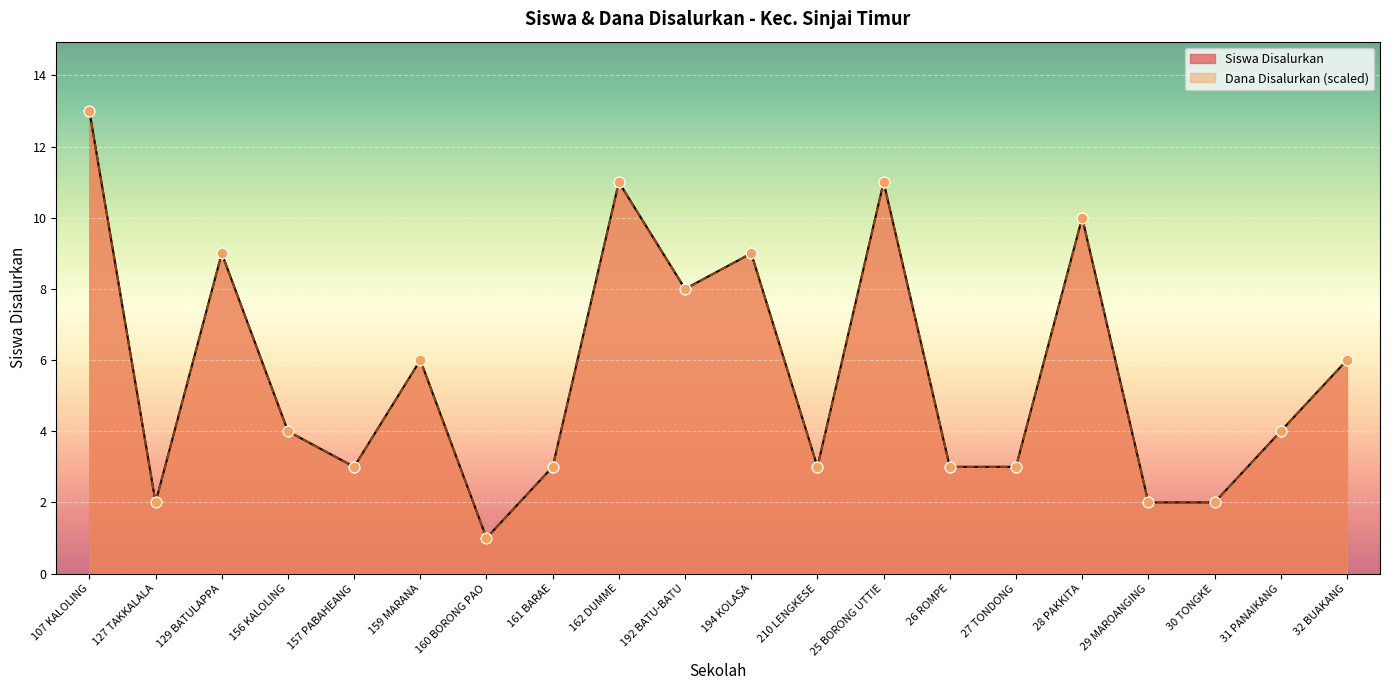

What are all the series names shown in the legend?

Siswa Disalurkan, Dana Disalurkan